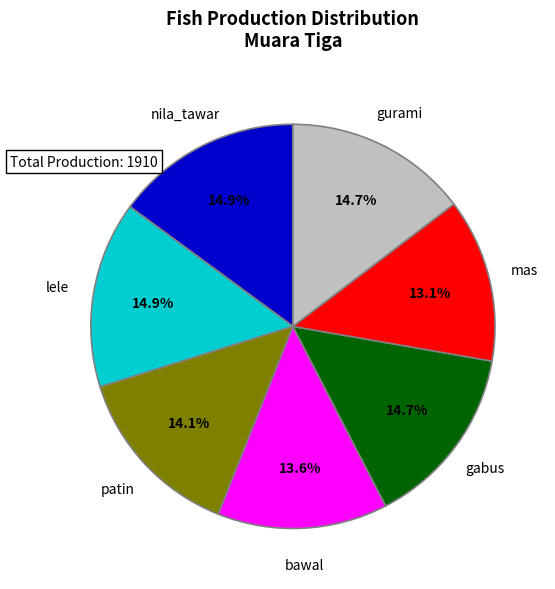

Does any single category account for the majority?

No